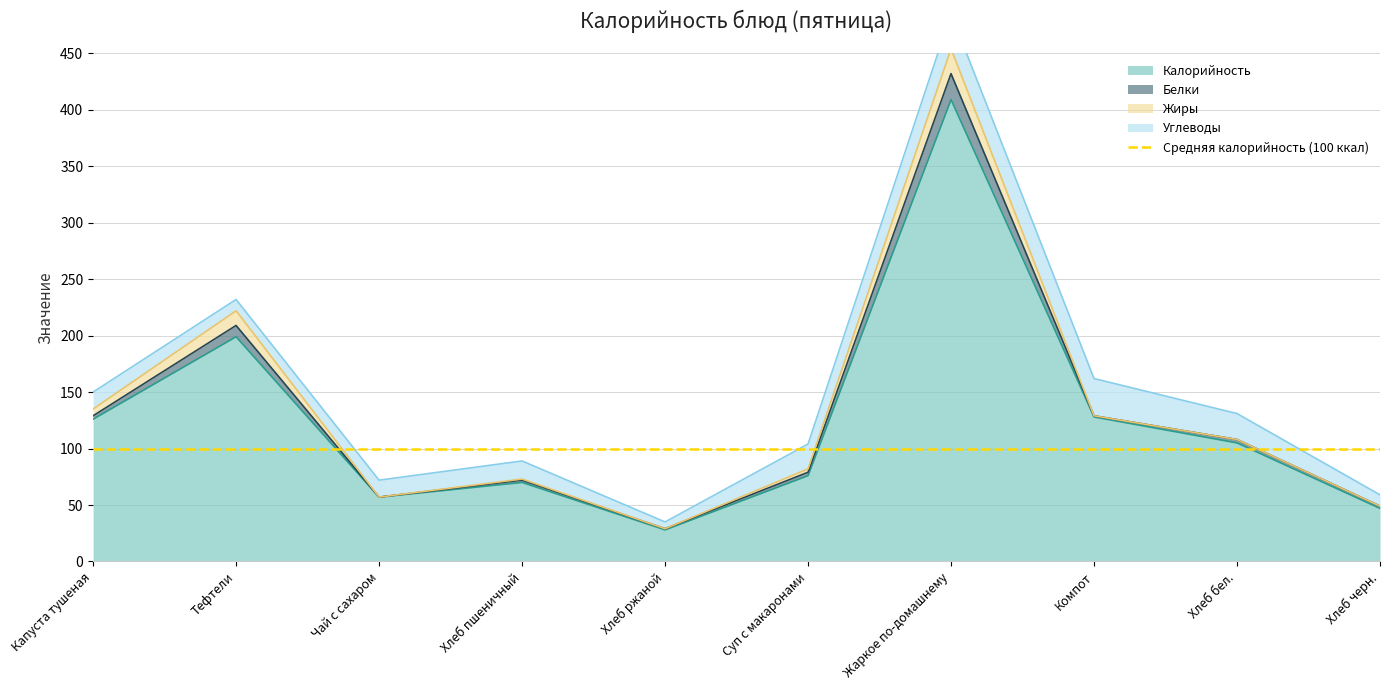

What is the lowest value of the Калорийность series?

28